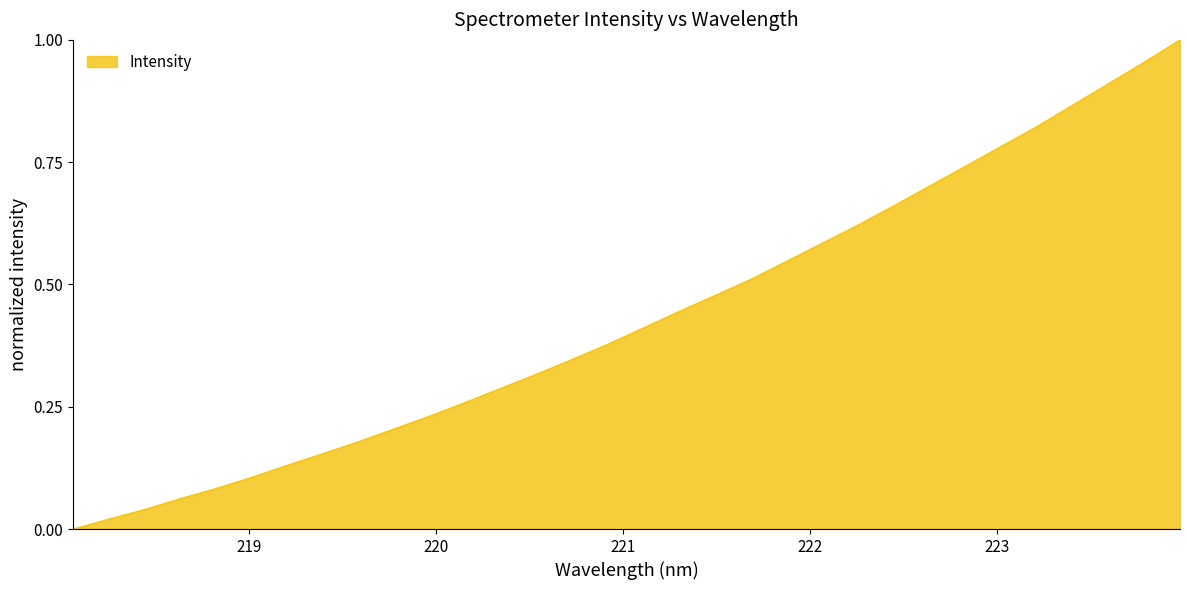

Reading left to right, what are all the values shown in this chart?

0.0	0.0	0.0	0.1	0.1	0.1	0.1	0.2	0.2	0.2	0.2	0.3	0.3	0.3	0.3	0.4	0.4	0.4	0.5	0.5	0.5	0.6	0.6	0.7	0.7	0.7	0.8	0.8	0.9	0.9	1.0	1.0